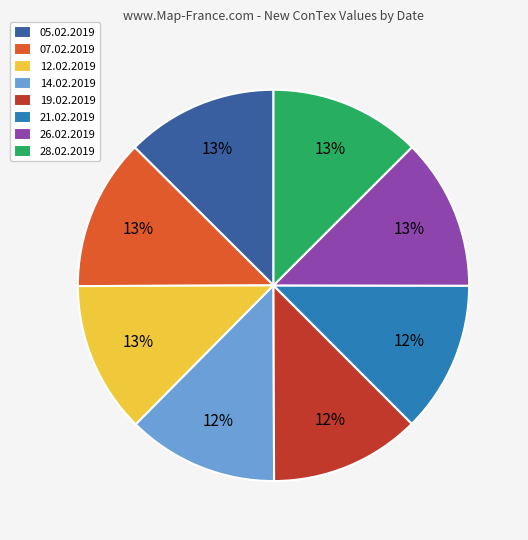

Does 19.02.2019 account for over 50% of the chart?

No